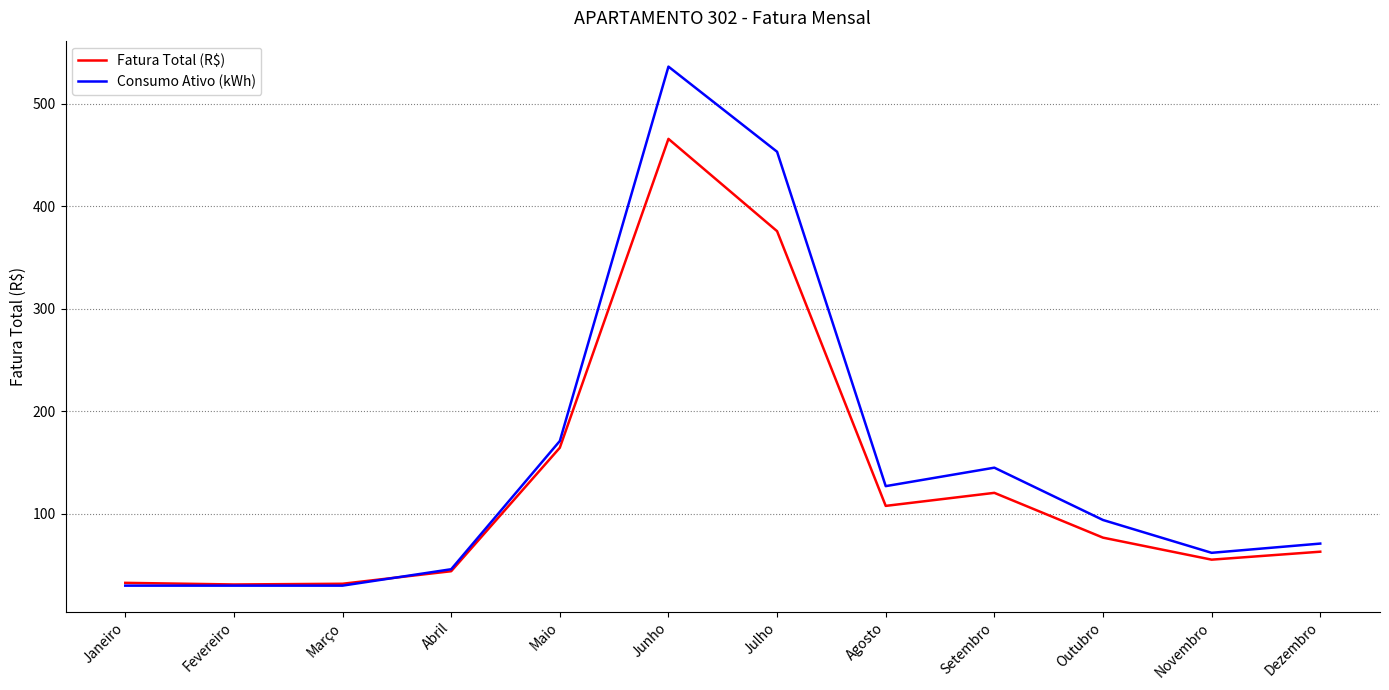

Which category has the highest value across all series?

Junho